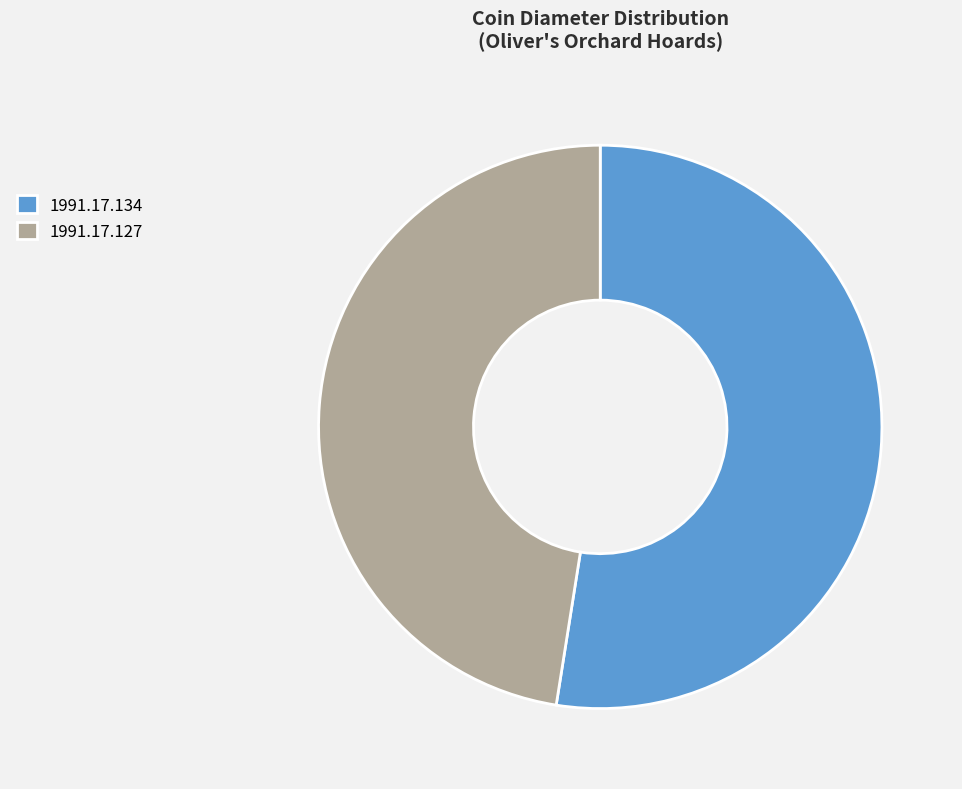

How many segments does this pie chart have?

2